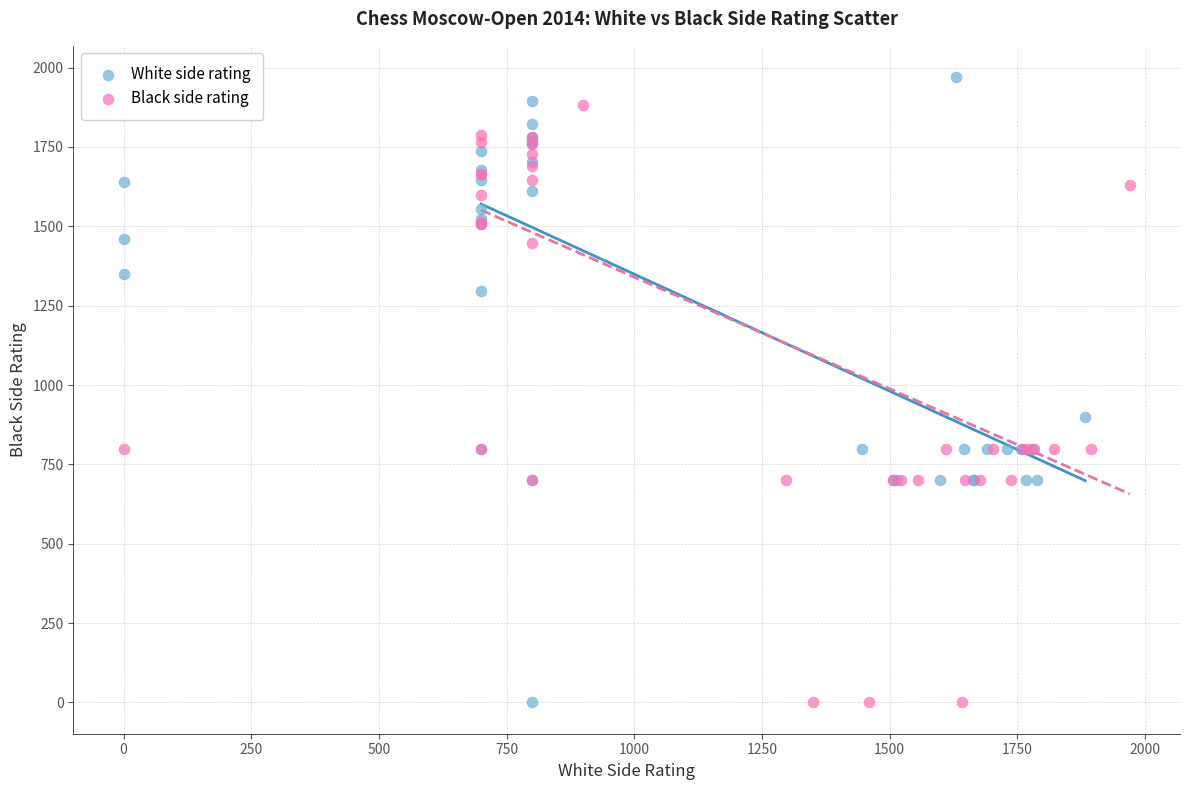

Which series reaches the maximum Y coordinate?

White side rating